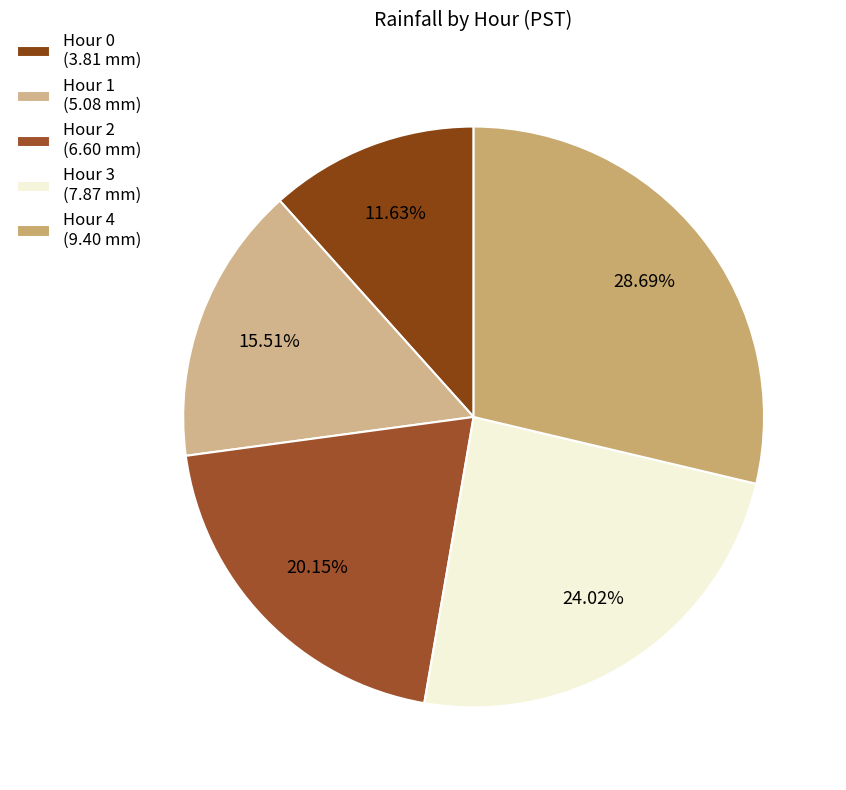

Combined, what portion of the pie is Hour 0 and Hour 1?

27.1%